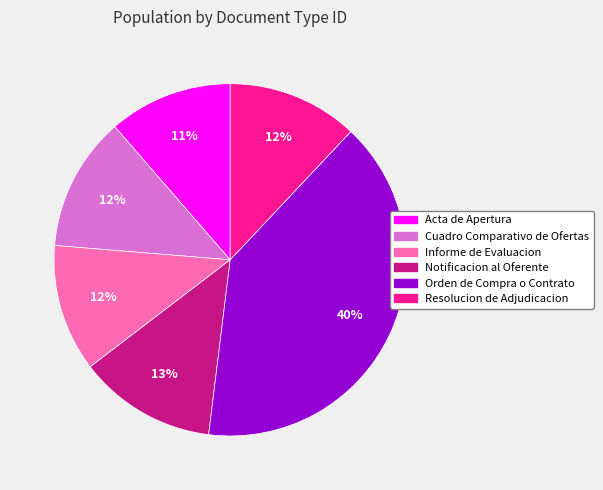

True or false: Acta de Apertura accounts for 11% of the total.

True